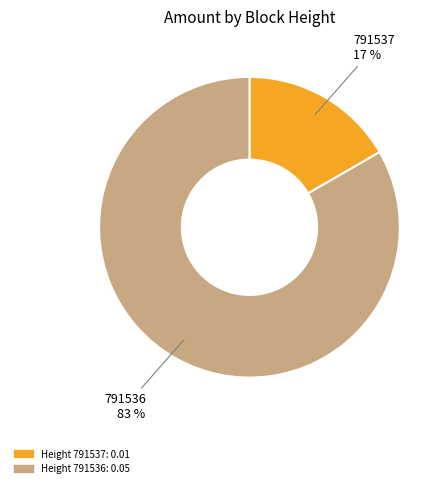

To the nearest percent, what is the average slice percentage?

50%